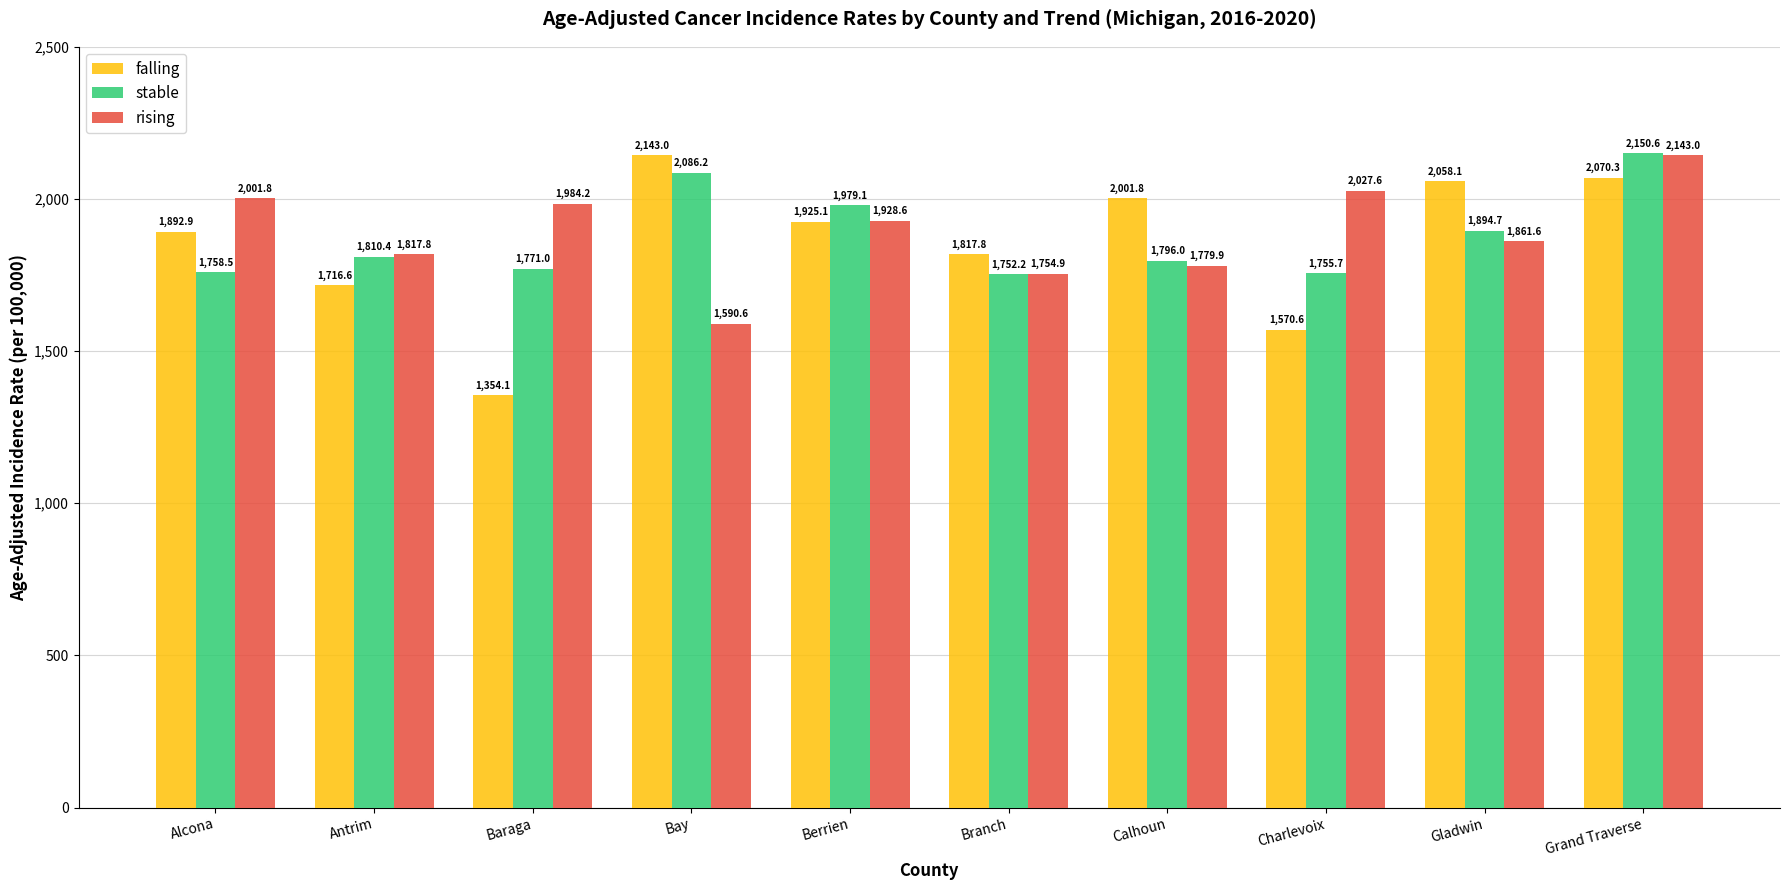

How many data points in falling are less than 1925?

5